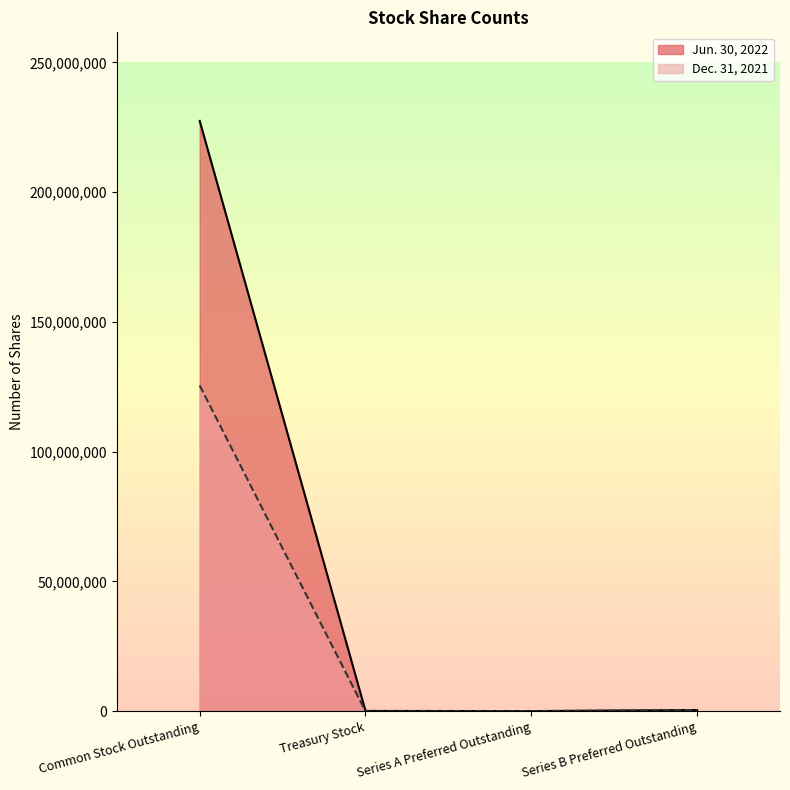

How many intersections are there between Dec. 31, 2021 and Jun. 30, 2022?

1